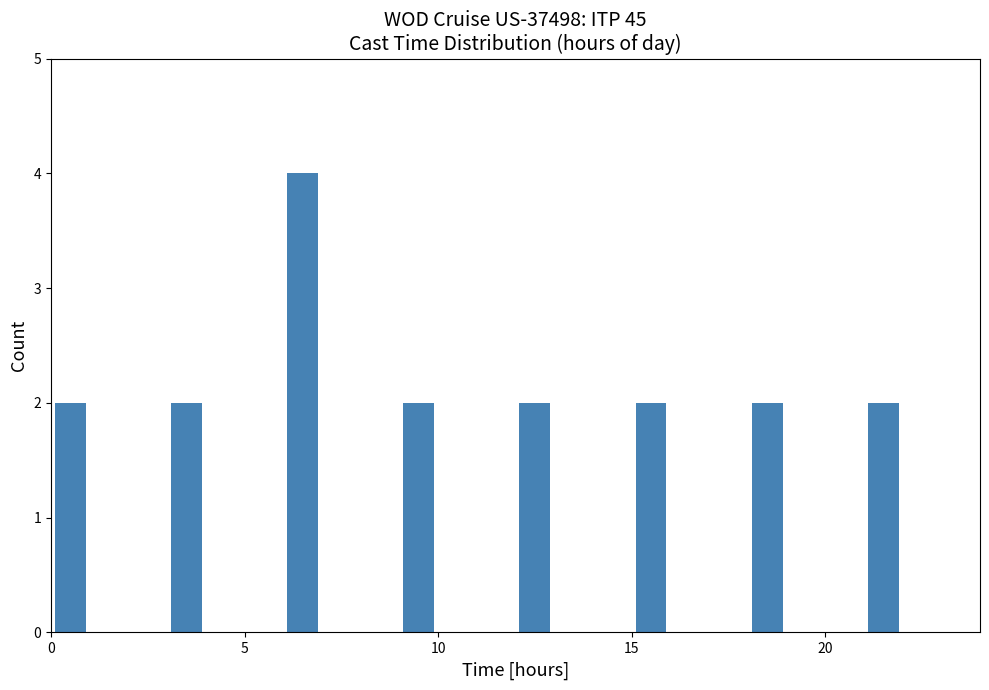

Read against the x-axis, roughly where is the centre of the tallest bar?

6.5